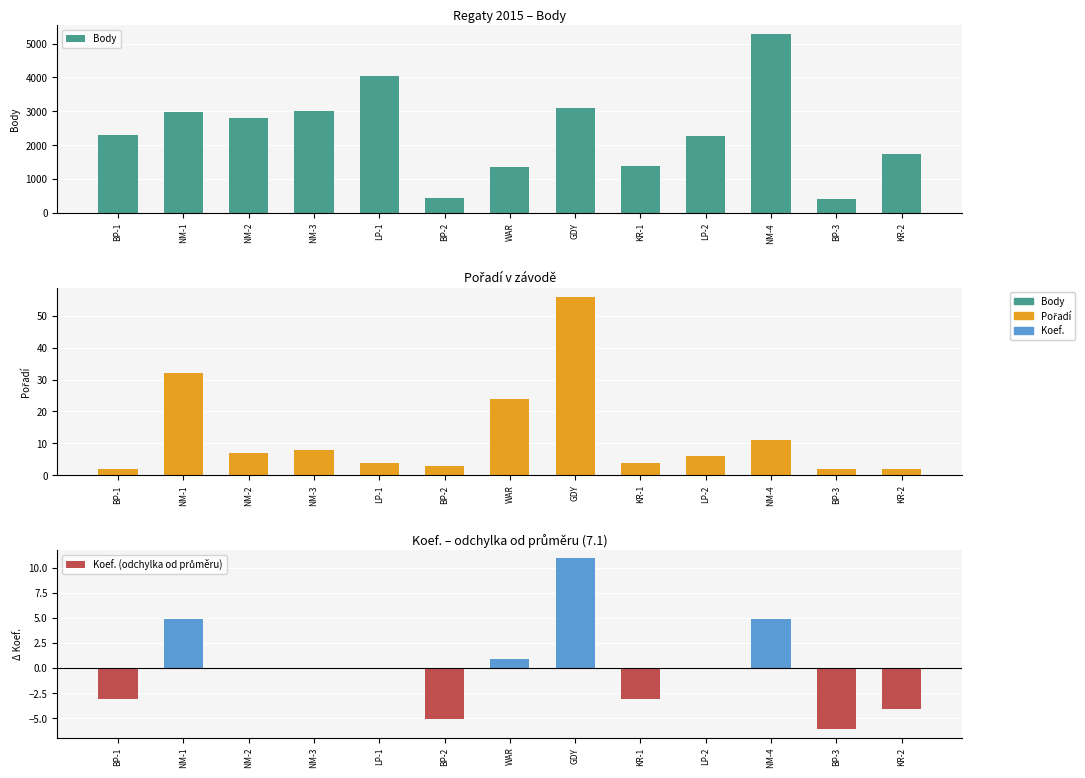

What is the difference between the maximum and second lowest values in the Body series?

4826.0